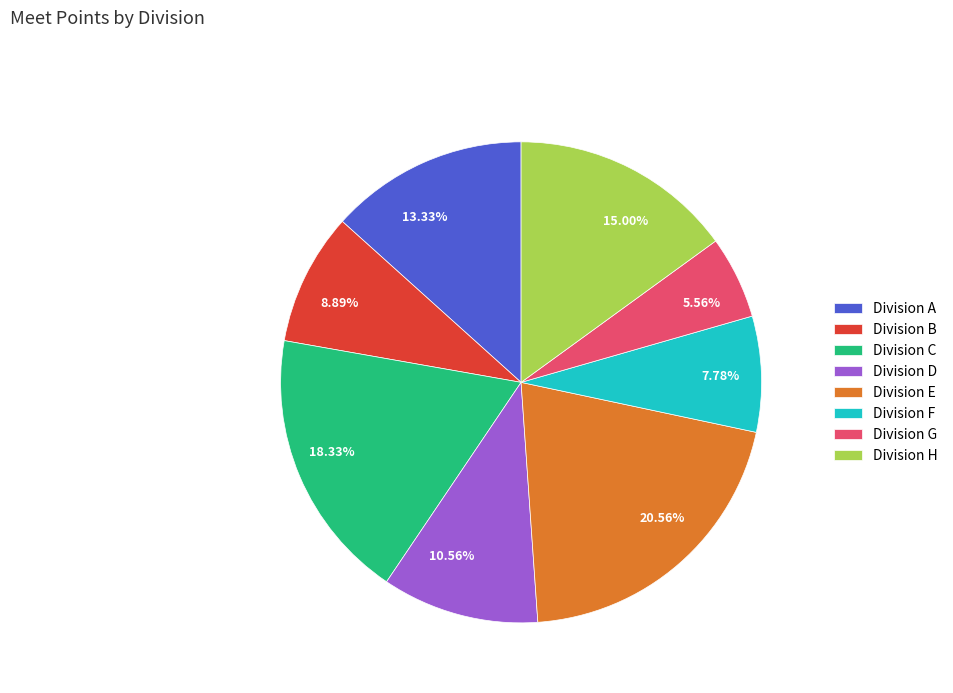

Which has a higher value, 7.78% or 20.56%?

20.56%